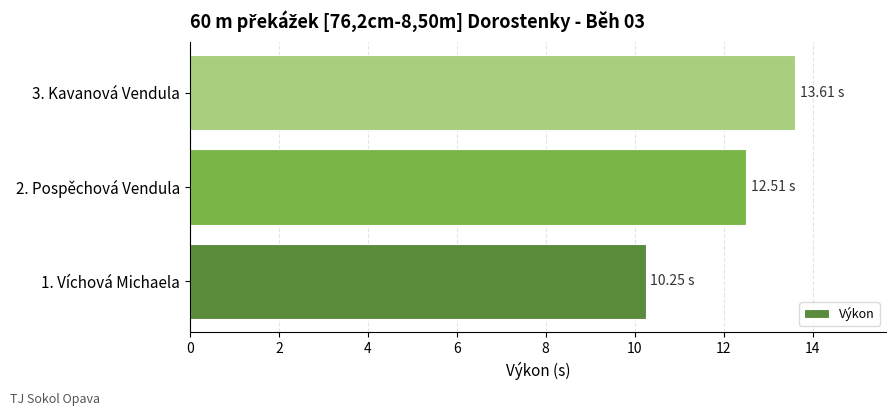

Approximately how many times larger is the value at 1. Víchová Michaela compared to 3. Kavanová Vendula?

0.8